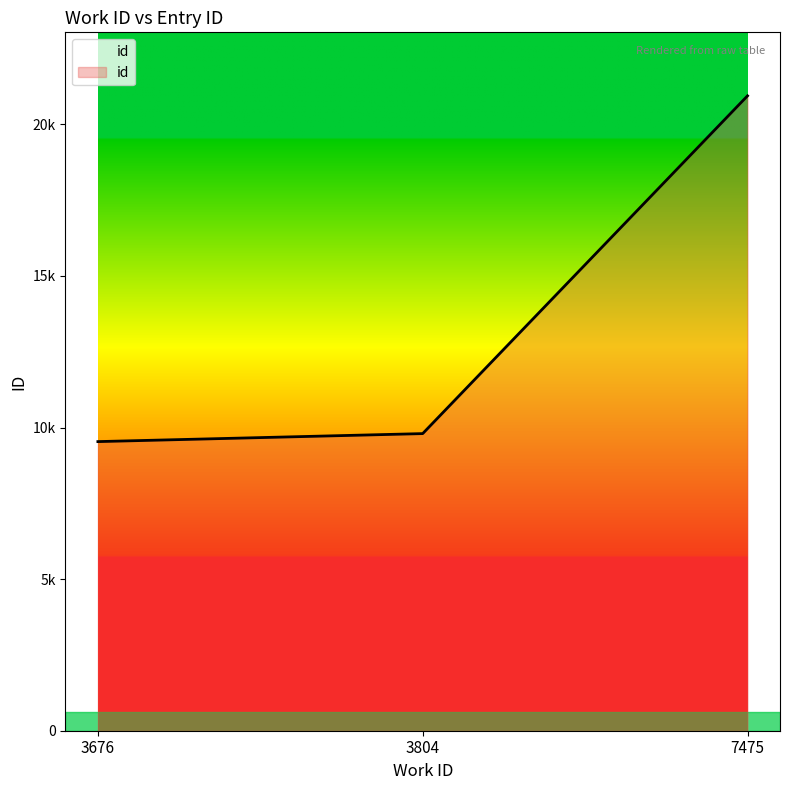

Which label corresponds to the largest value in the chart?

7475